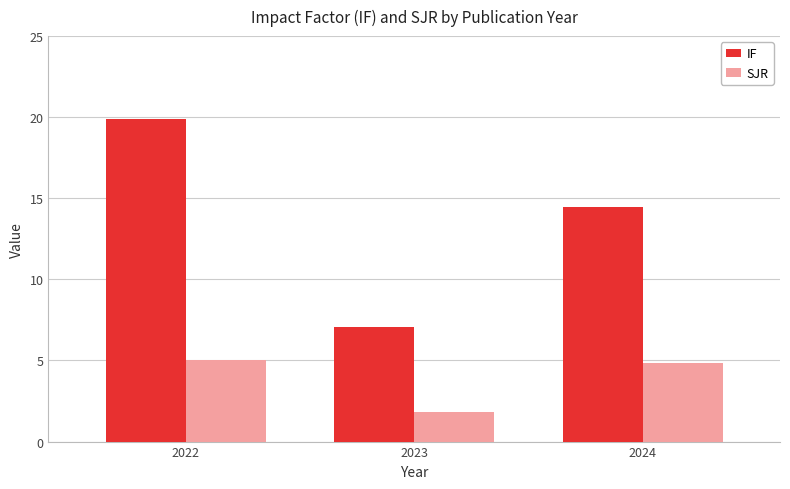

Which label corresponds to the smallest value in the chart?

2023